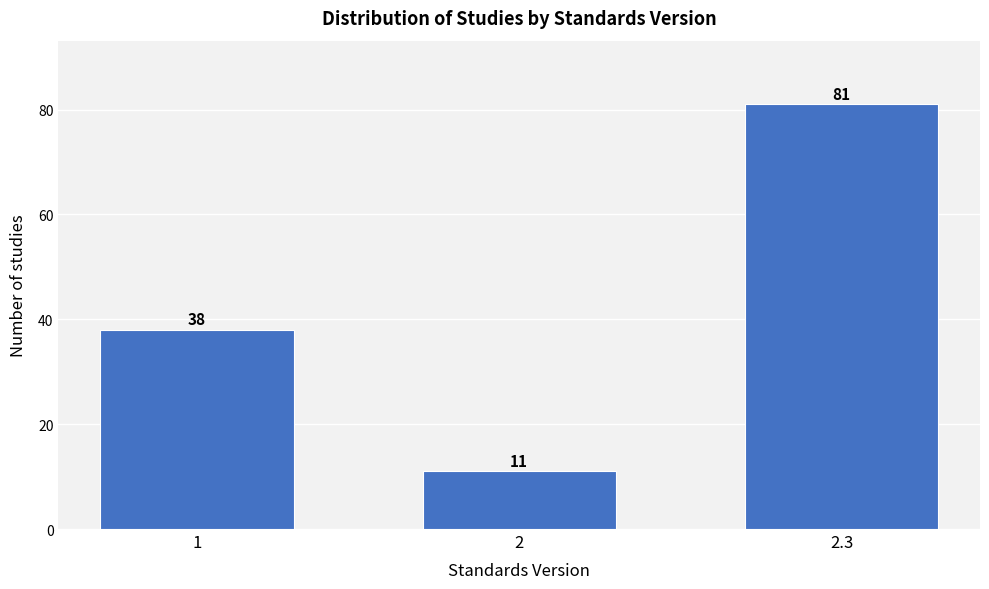

Reading right to left, extract all data points from this chart.

81	11	38